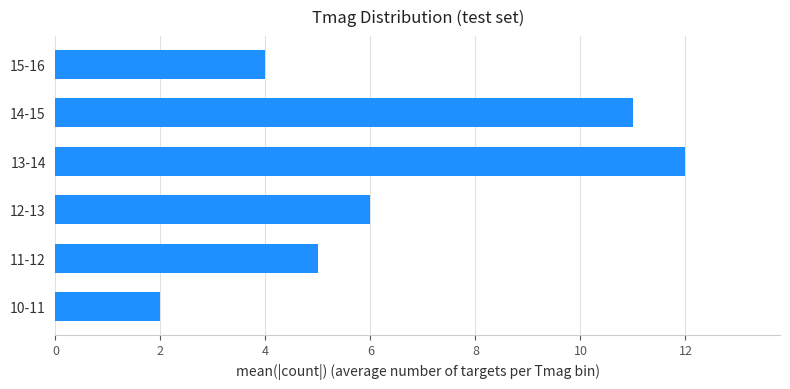

List the labels in order of value, largest first.

13-14, 14-15, 12-13, 11-12, 15-16, 10-11